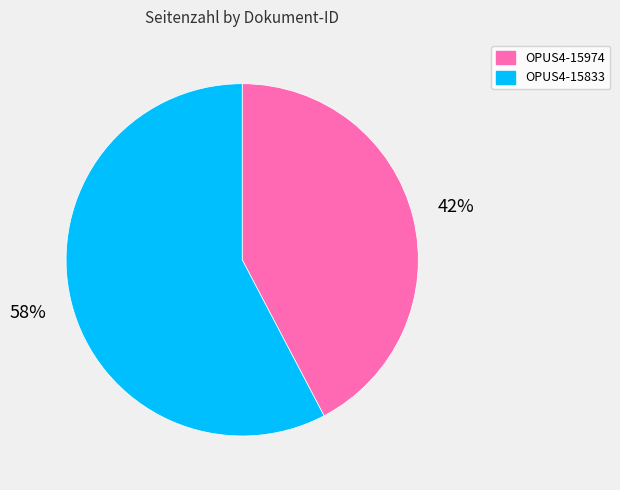

To the nearest percent, what is the average slice percentage?

50%